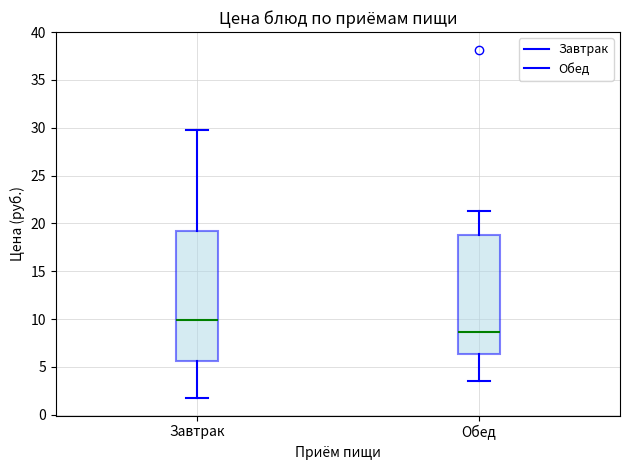

Reading left to right, read every box against the y-axis: the position of its median line, the range the box covers, and the ends of its whiskers. The values are not printed on the chart, so give them approximately, as read against the axis.

Завтрак: median 10.0, box 5.5 to 19.0, whiskers 1.5 to 29.5
Обед: median 8.5, box 6.5 to 19.0, whiskers 3.5 to 21.5